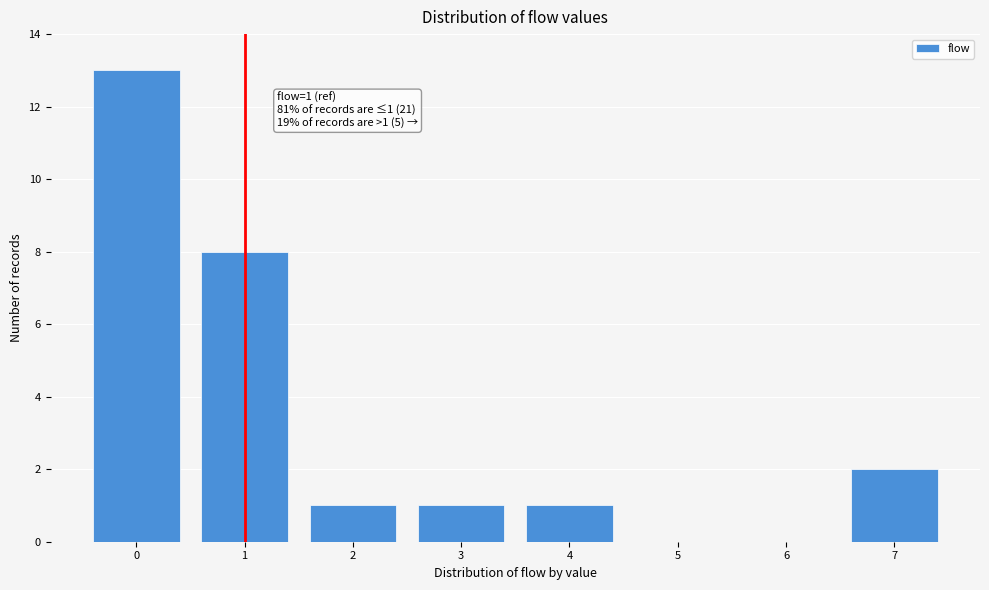

Reading left to right, transcribe all the data shown in this chart.

0=13	1=8	2=1	3=1	4=1	5=0	6=0	7=2